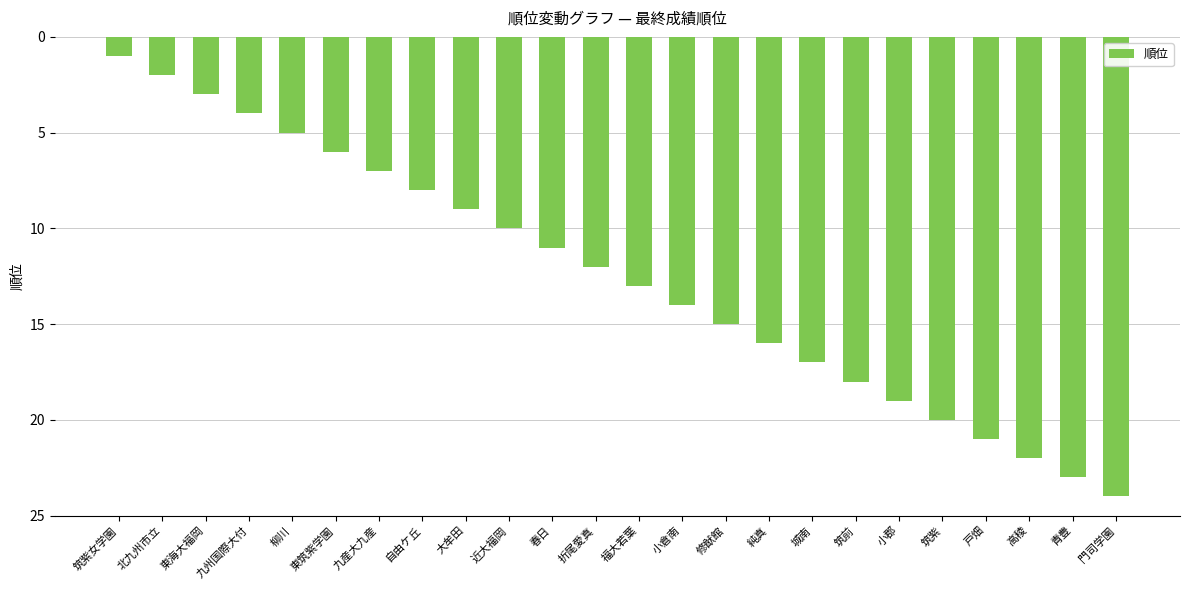

What is the ratio of the value at 自由ケ丘 to the value at 戸畑?

0.4